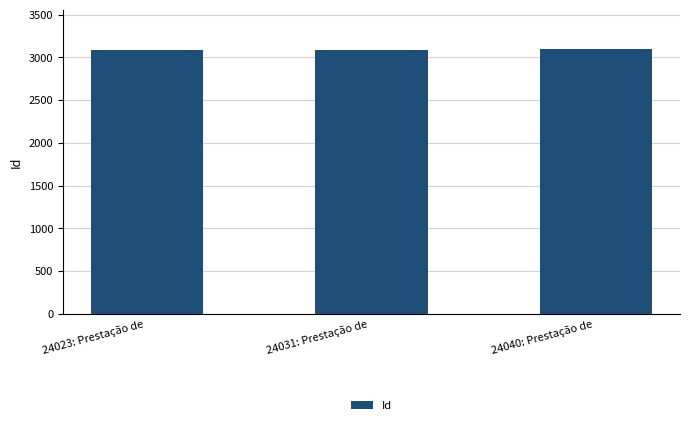

What is the maximum value shown in the chart?

3092